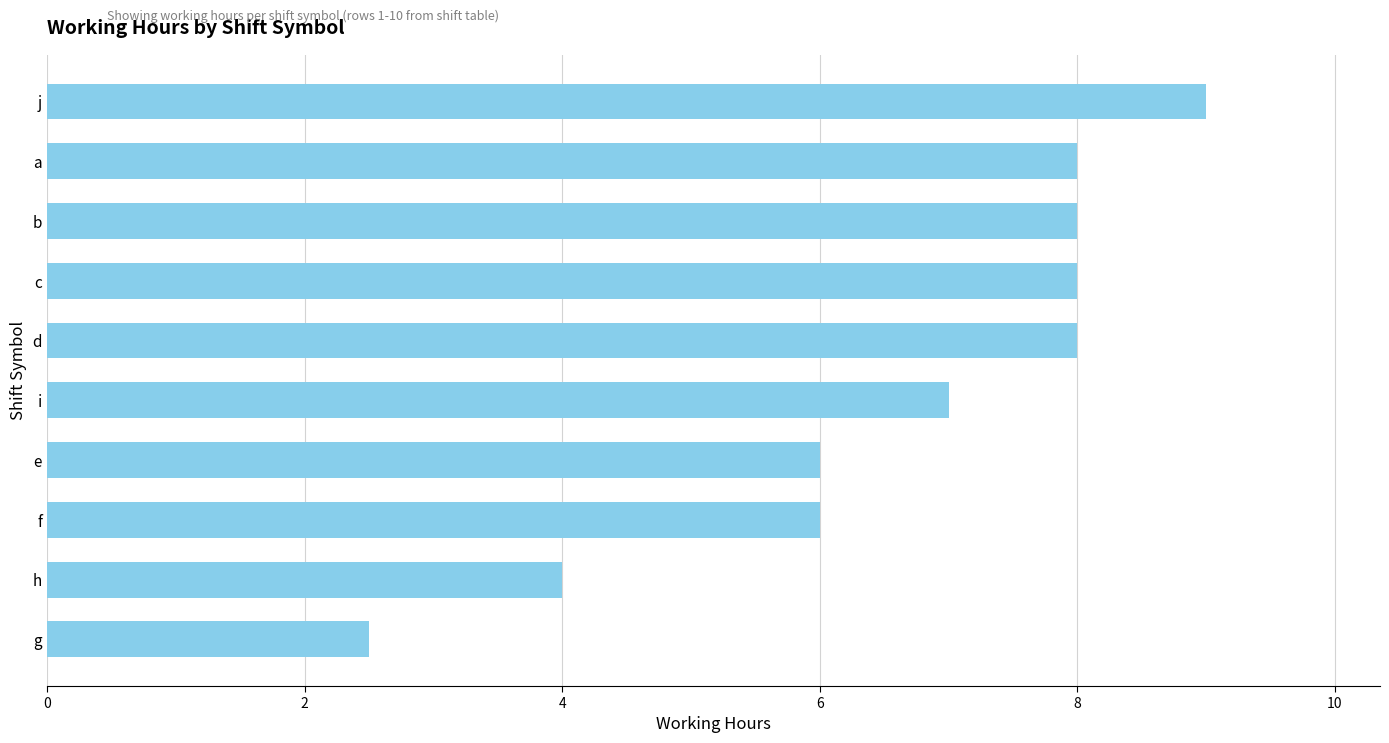

Which category has the highest value across all series?

j